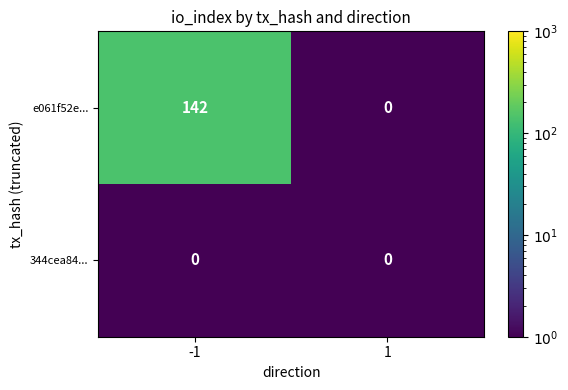

What is the sum of all e061f52e... values?

142